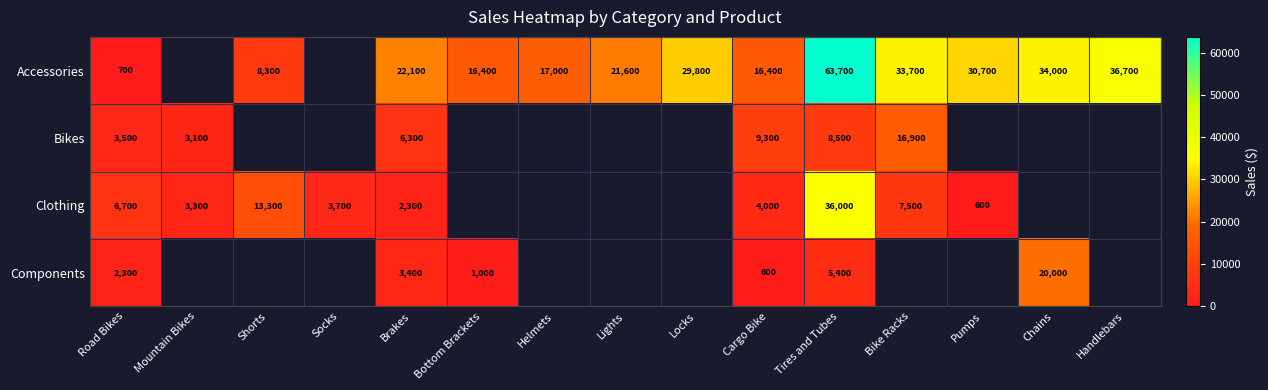

The value of Components at Tires and Tubes is 8121. True or false?

False